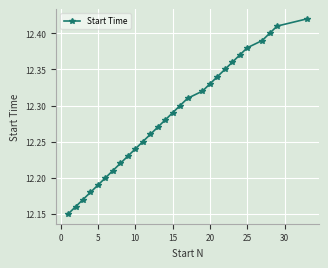

What is the difference between the maximum and minimum values?

0.3